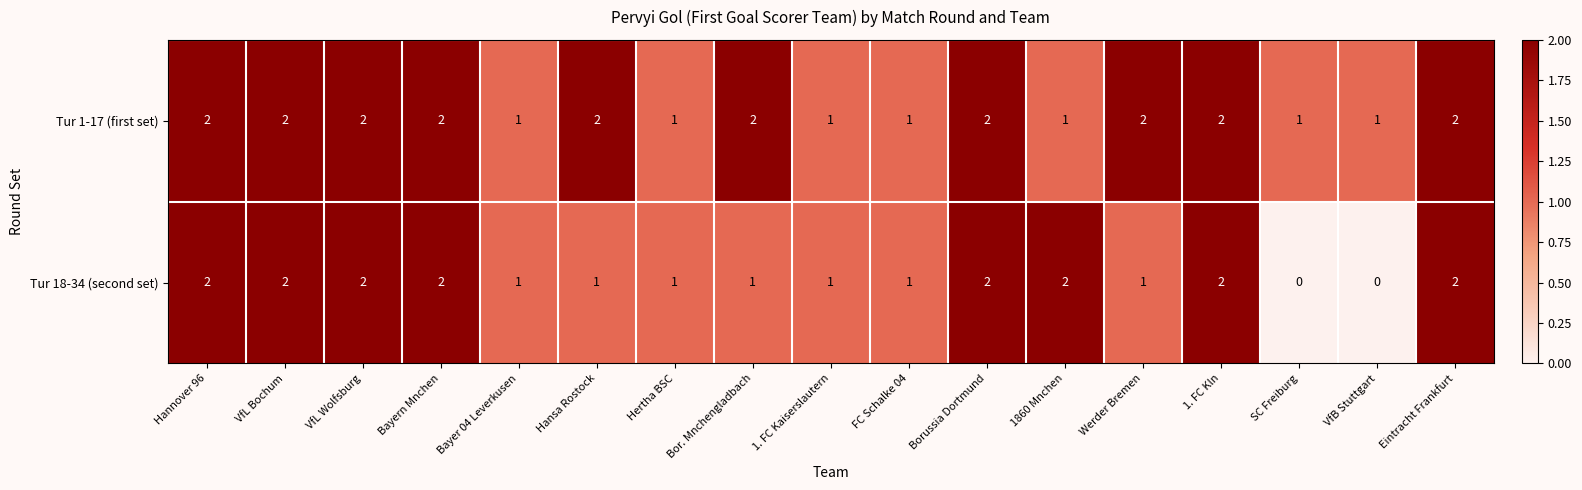

Rank the series by their average value, from highest to lowest.

Tur 1-17 (first set), Tur 18-34 (second set)